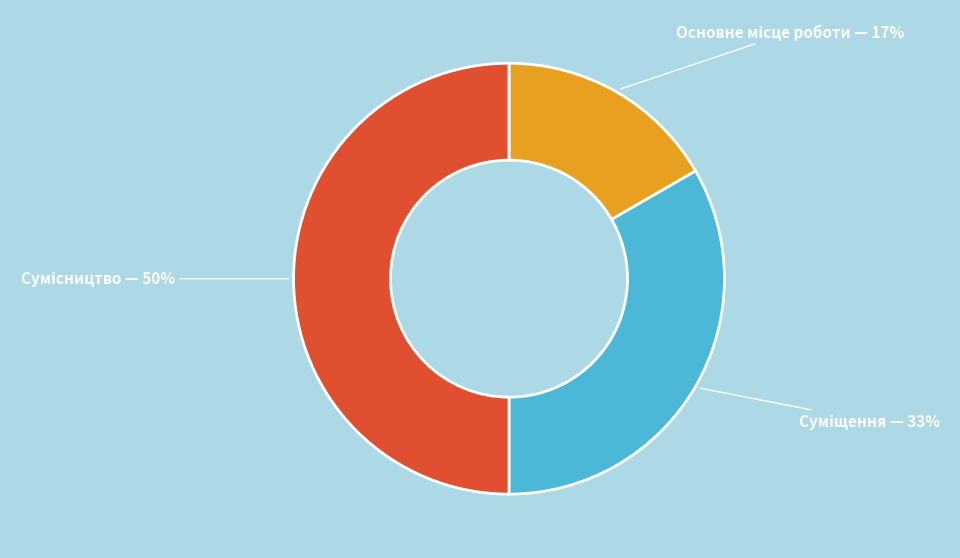

To the nearest percent, what is the average slice percentage?

33%